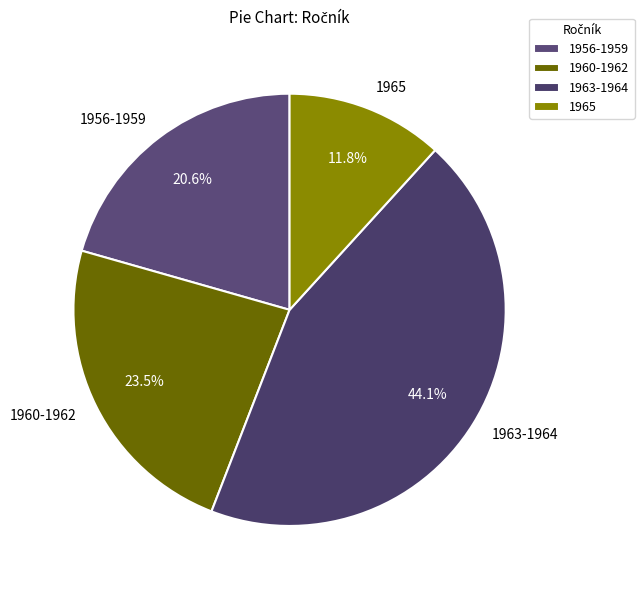

To the nearest percent, what is the combined percentage of 1965 and 1960-1962?

35%